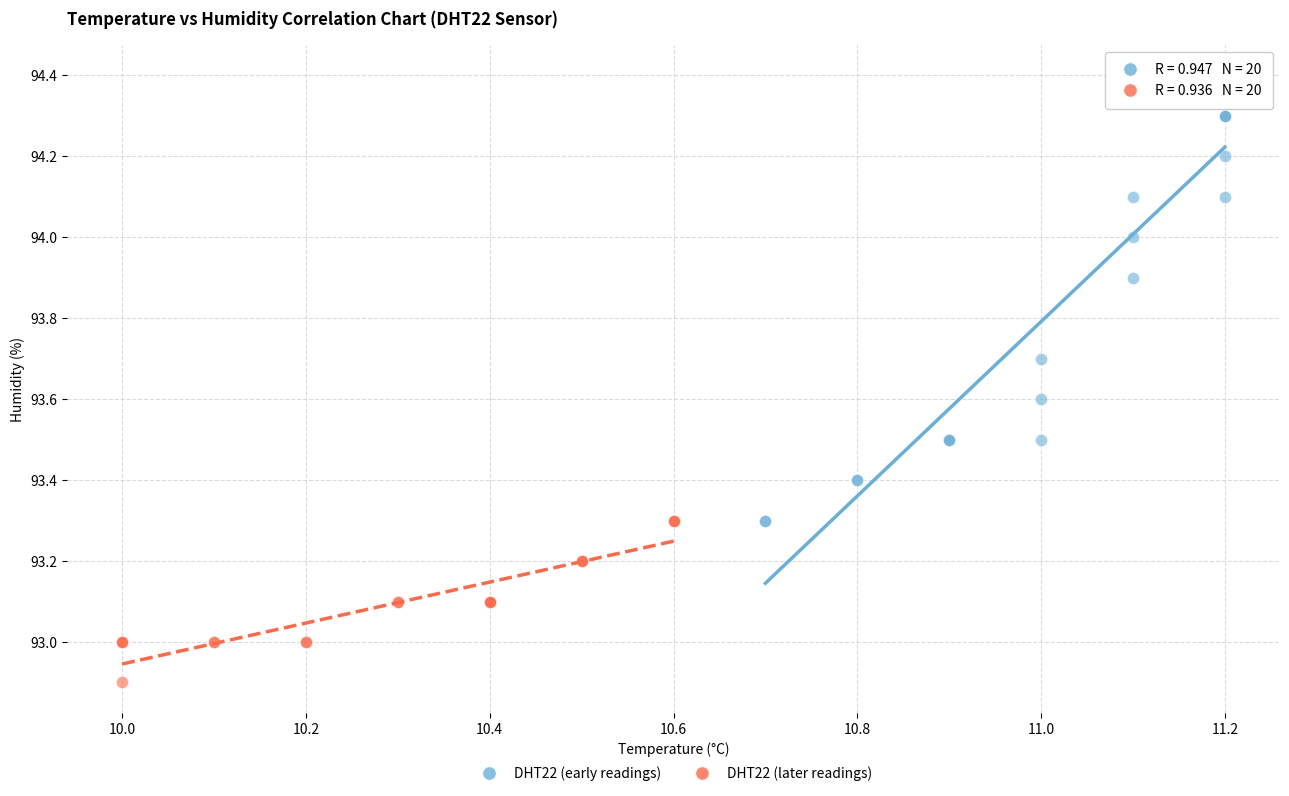

Which series reaches the maximum Y coordinate?

DHT22 (early readings)